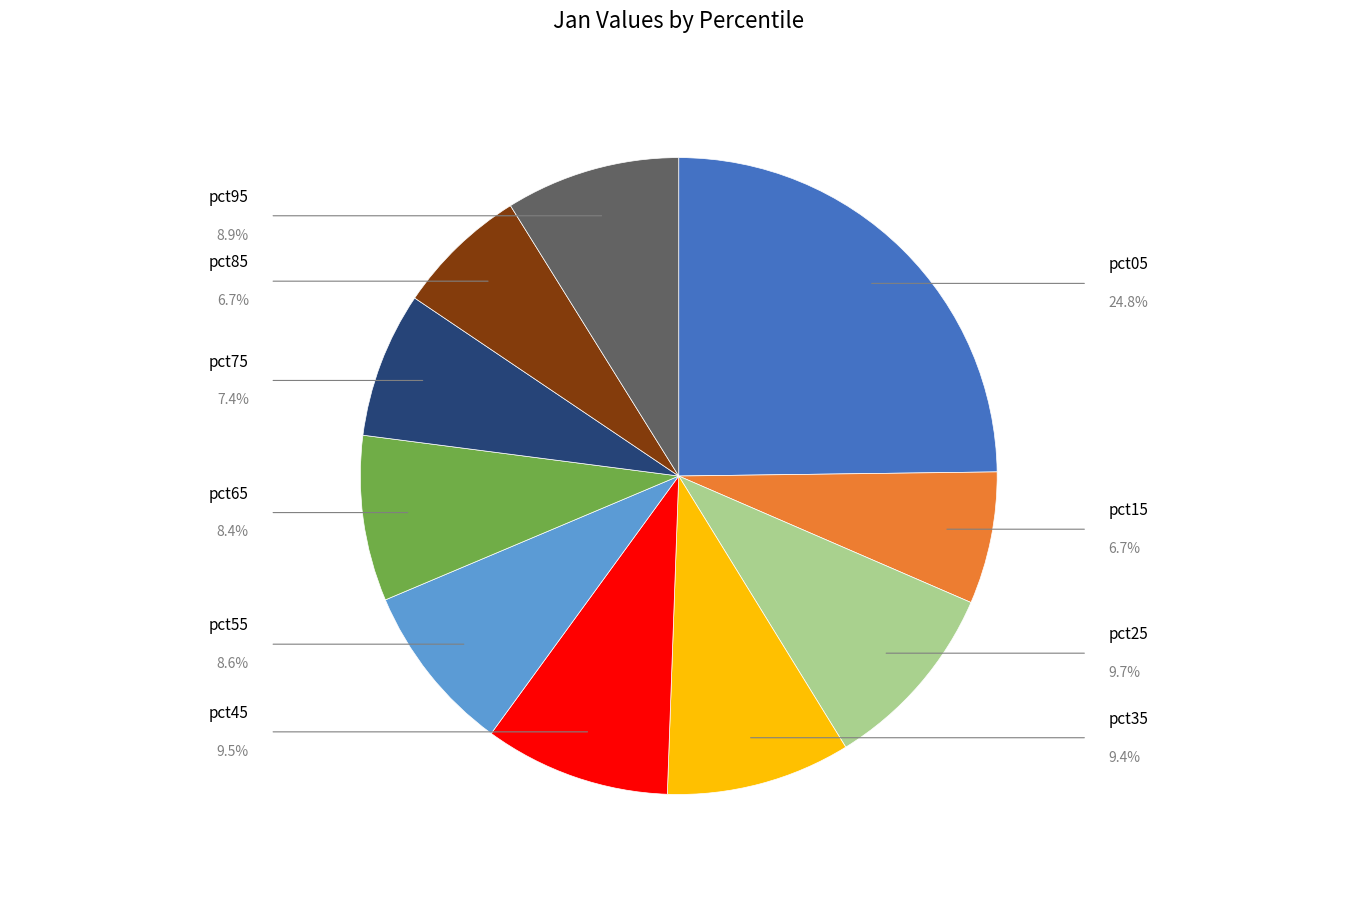

Is there a majority slice in this chart?

No